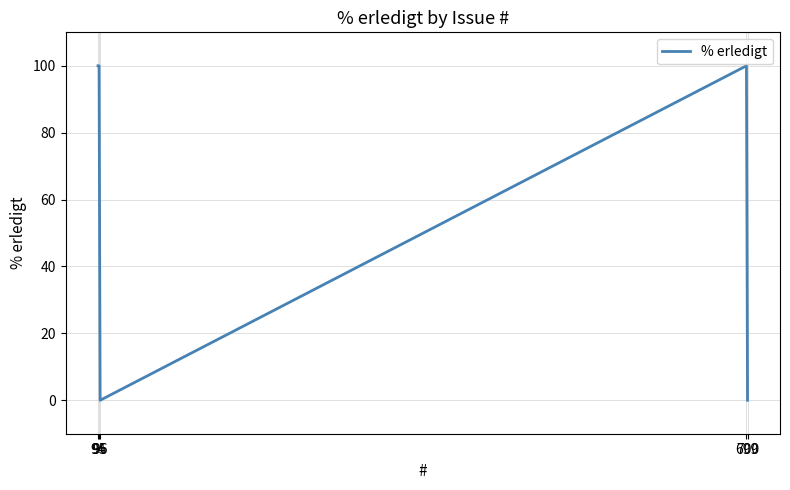

The chart shows a value of 100 at 94. True or false?

True